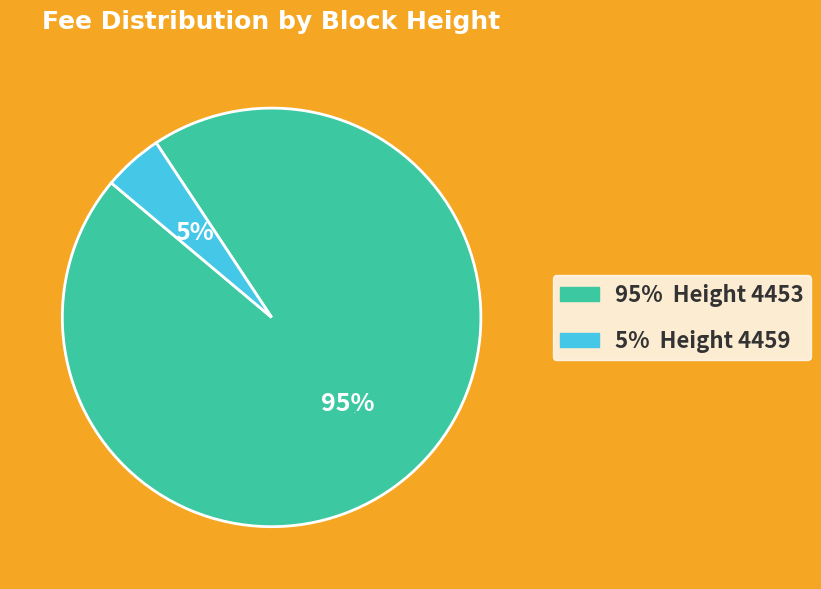

Which category accounts for the majority?

4453